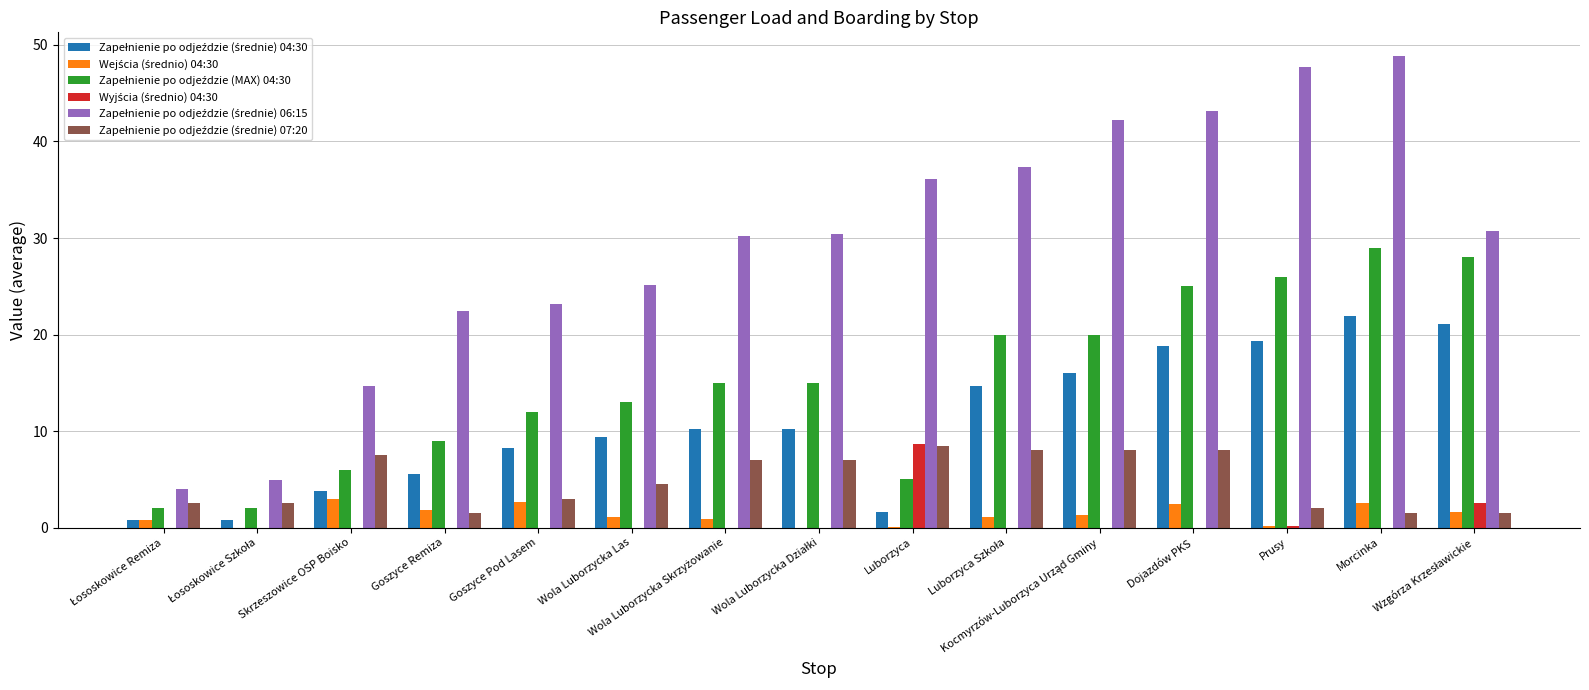

How many data points does each series have?

15